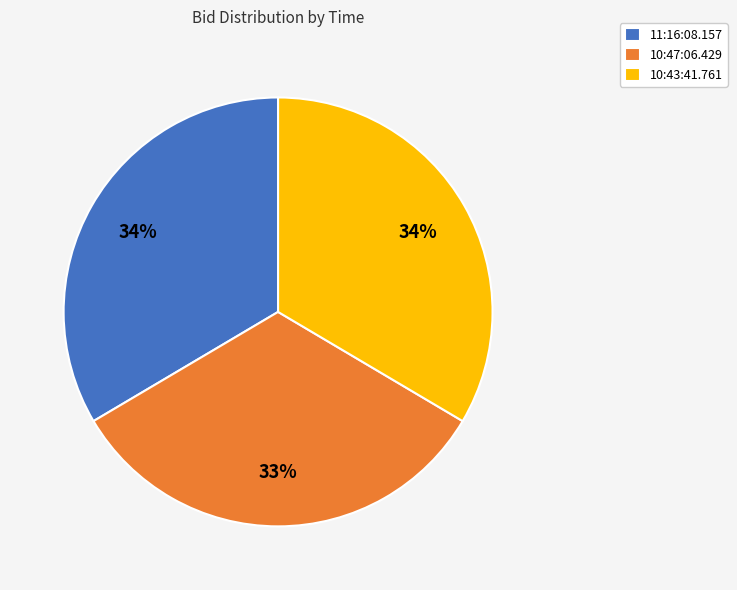

Is there a majority slice in this chart?

No